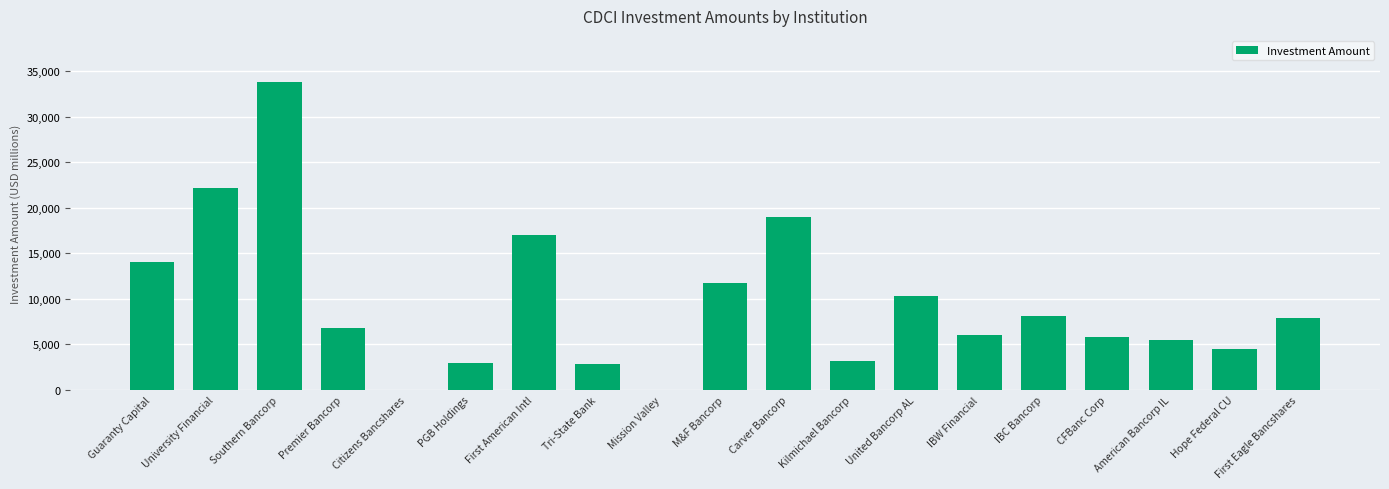

Is it true that the value at Mission Valley is 12.5?

False